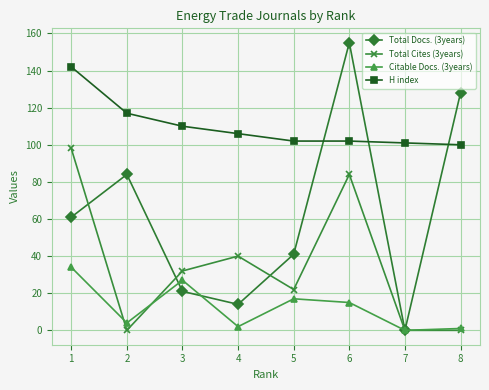

Where is the first local minimum for Total Docs. (3years)?

4